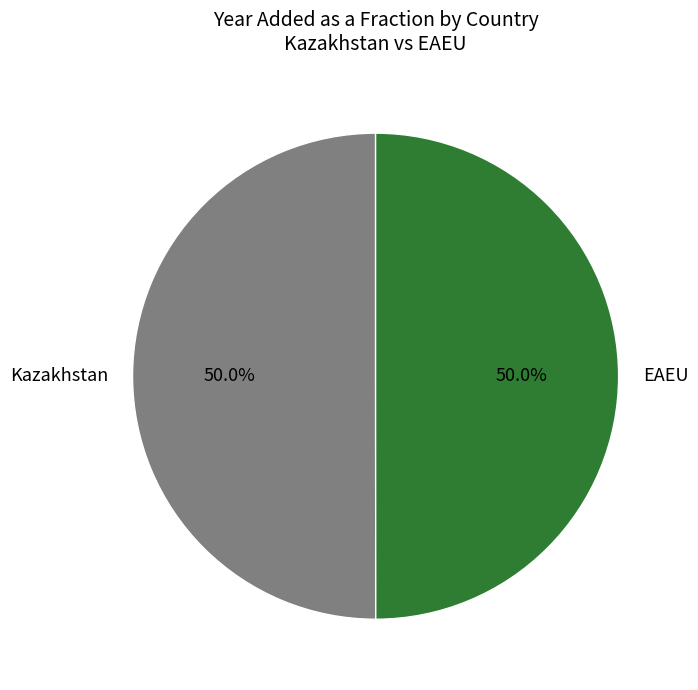

How much of the chart is everything except Kazakhstan?

50.0%